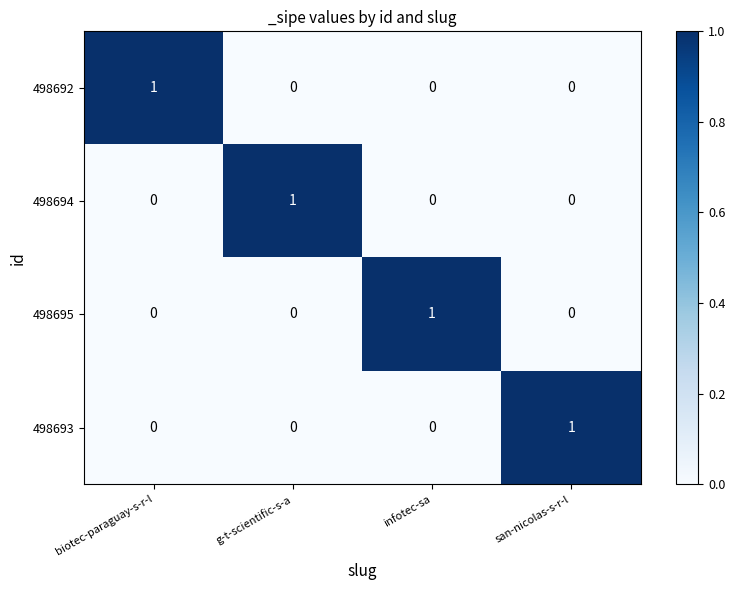

How many 498694 values are between 0 and 1?

4